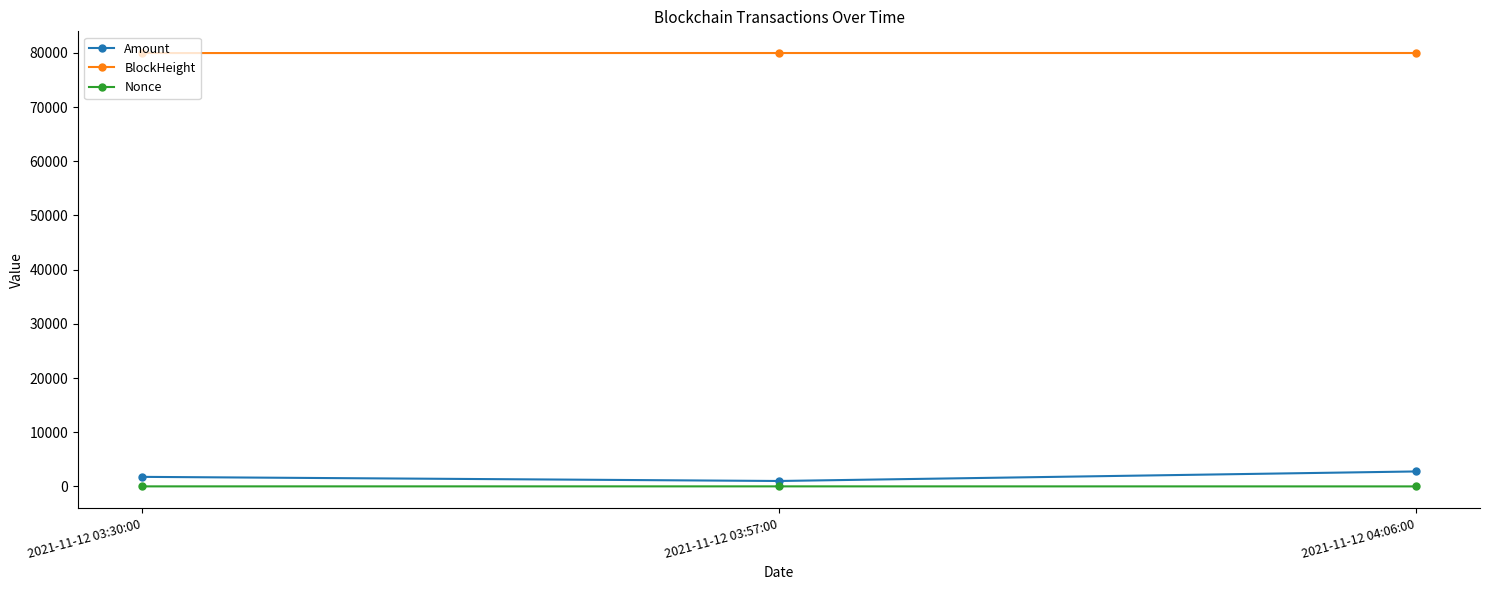

How many categories are shown in the chart?

3